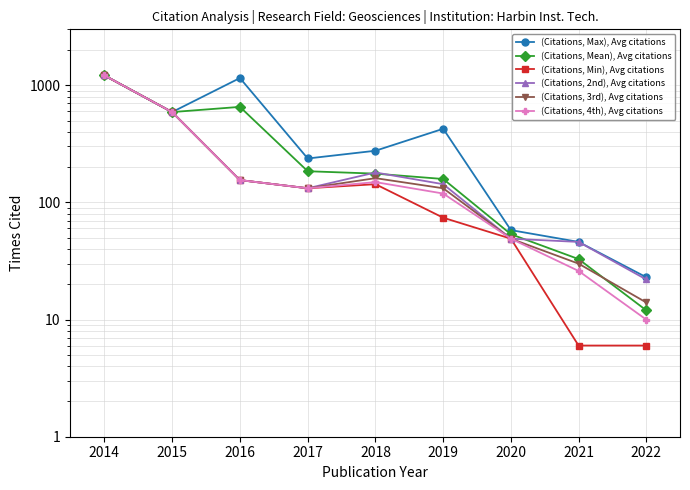

What is the average value of the (Citations, Min), Avg citations series?

263.3